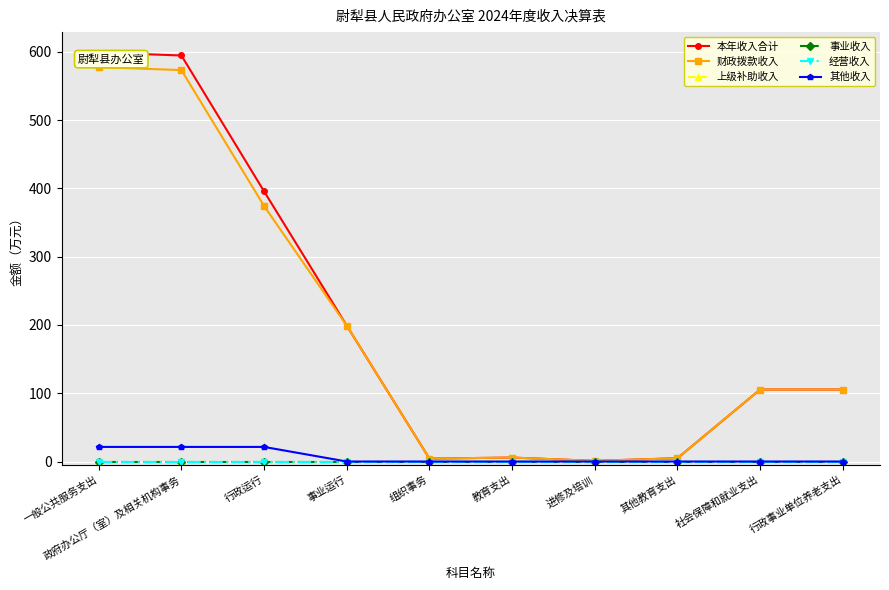

How many interior local valleys does the 财政拨款收入 series have?

2